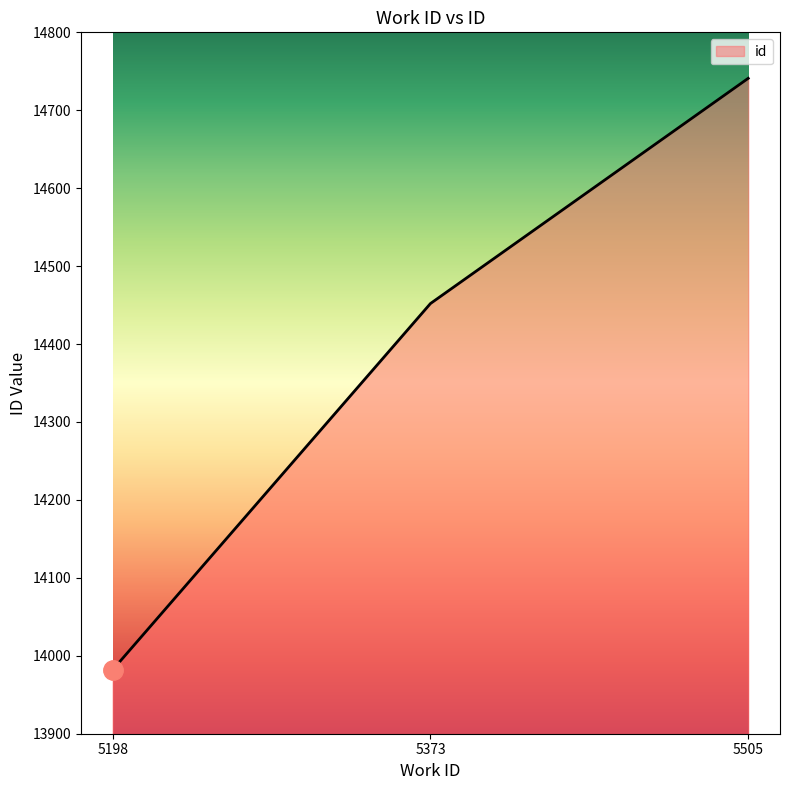

Rank the categories by value from lowest to highest.

5198, 5373, 5505